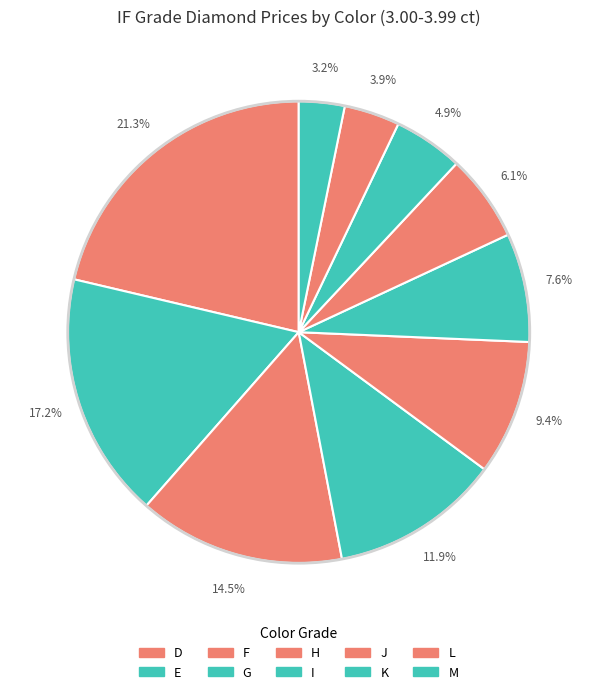

Which category has the smallest portion of the pie?

M